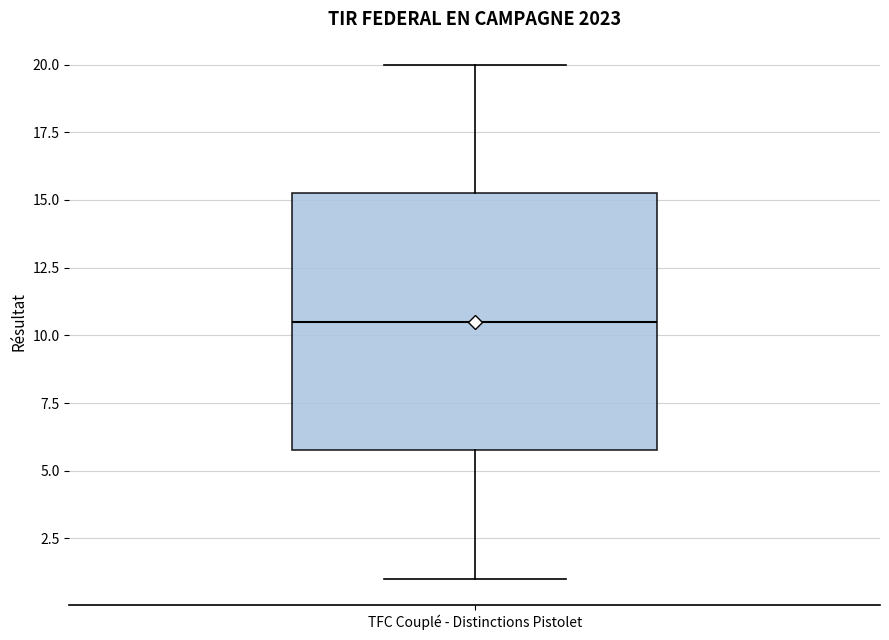

Read this box plot against the y-axis: the position of the median line, the range covered by the box, and the ends of both whiskers. The values are not printed on the chart, so give them approximately, as read against the axis.

median 10.5, box 6.0 to 15.5, whiskers 1.0 to 20.0